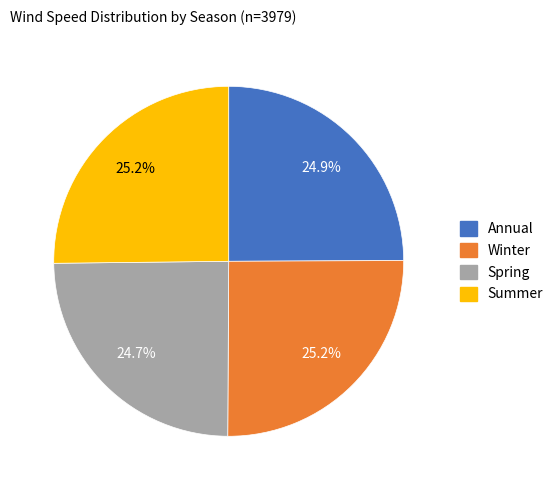

How many segments does this pie chart have?

4